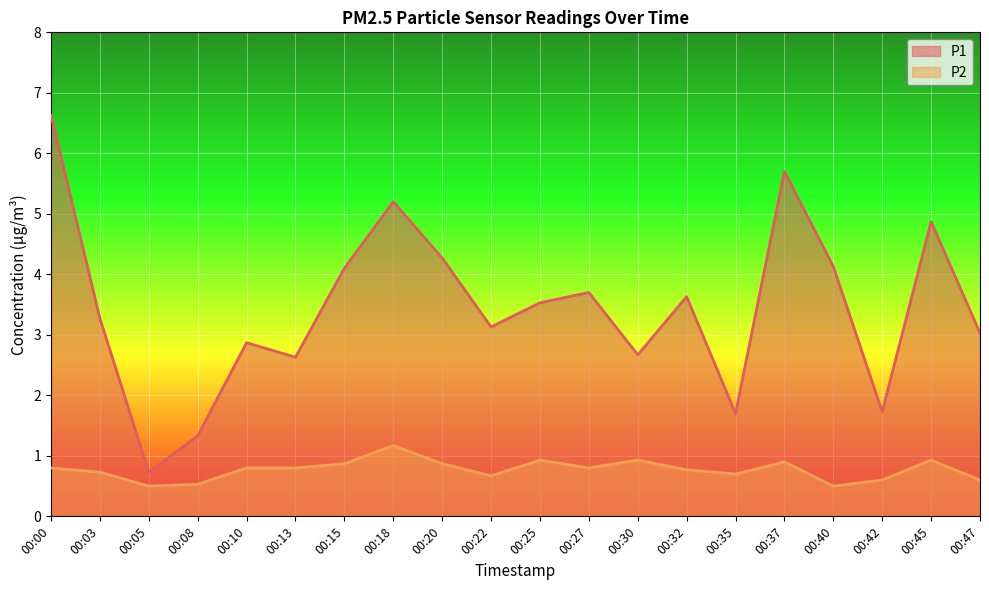

Is it true that P1 equals 5.1 at 00:03?

False